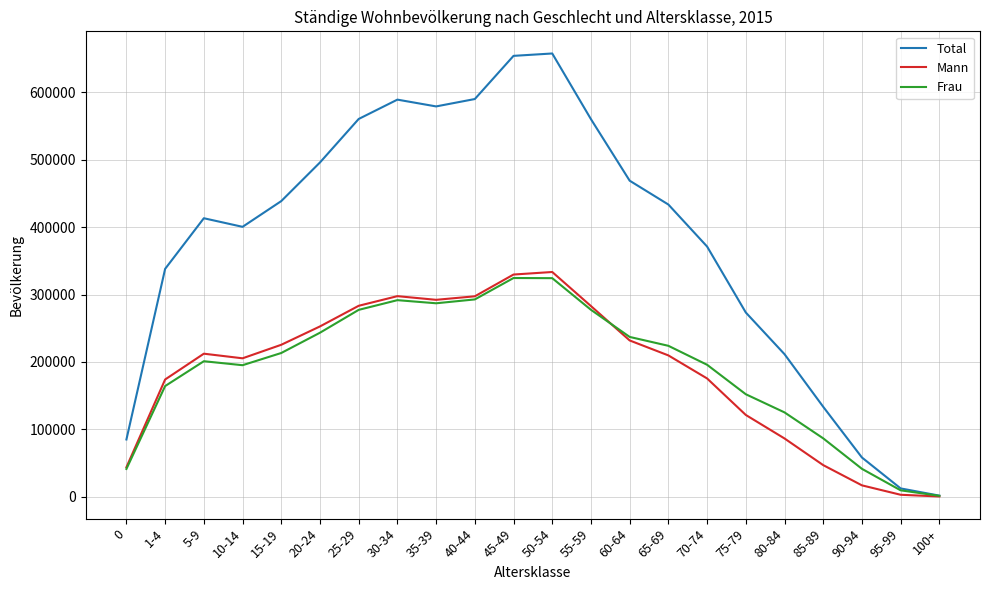

Which series has the largest range (max minus min)?

Total